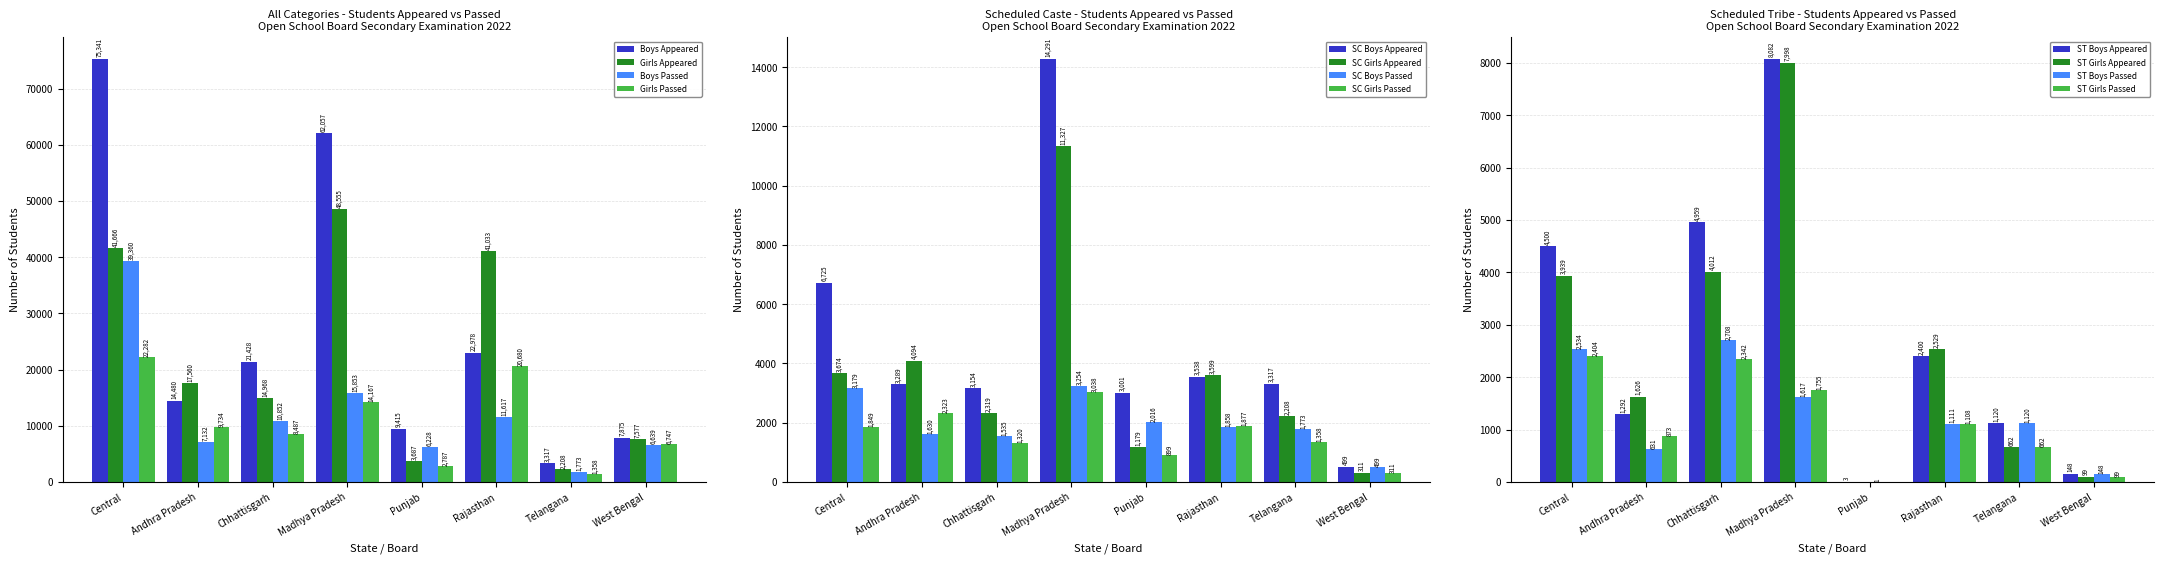

The value of Boys Appeared at Telangana is 3317. True or false?

True